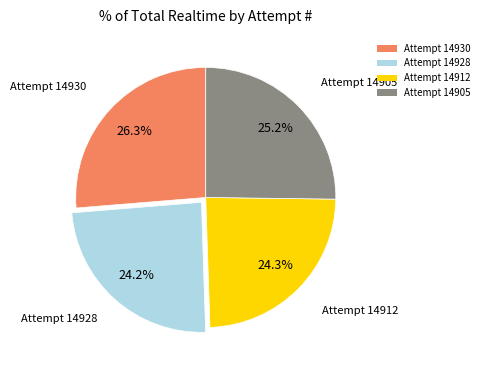

Approximately how many times larger is the value at Attempt 14928 compared to Attempt 14930?

0.9